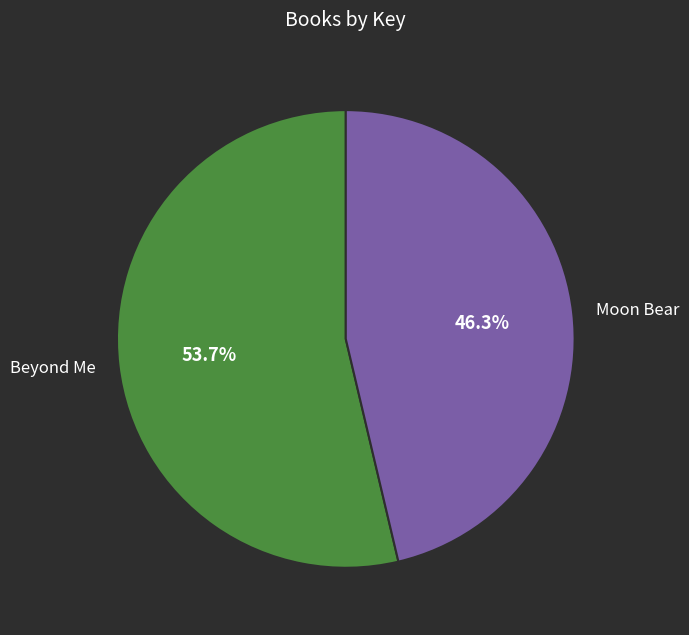

What is the largest slice in the pie chart?

Beyond Me